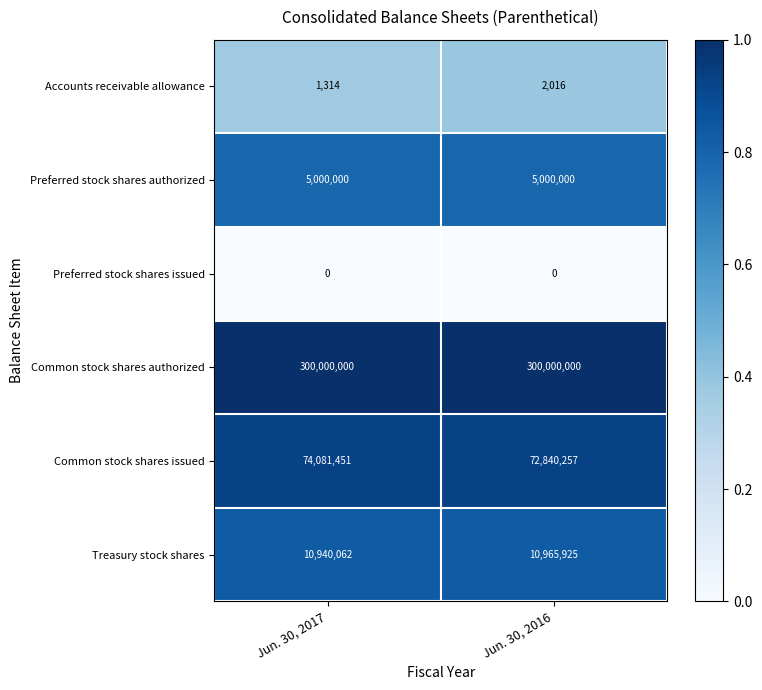

The Common stock shares issued series shows 74081451 at Jun. 30, 2017. True or false?

True